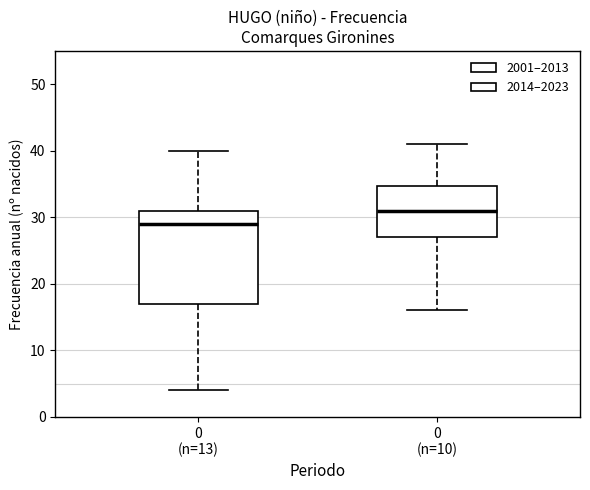

Where does the median line of the box for 0 (n=10) sit on the y-axis? The values are not printed on the chart, so give them approximately, as read against the axis.

31